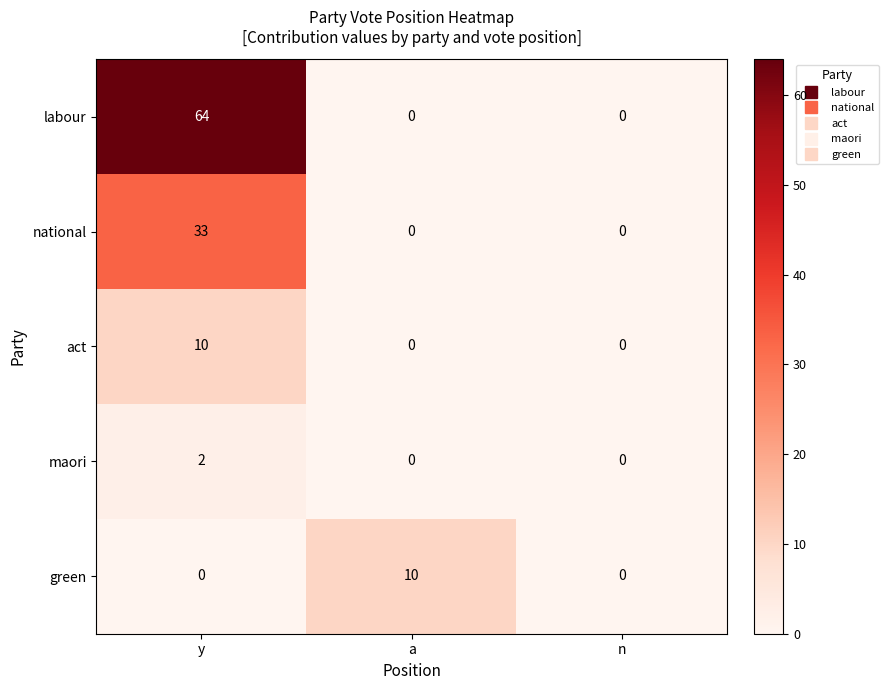

Reading left to right, extract all data points from this chart.

labour: y=64	a=0	n=0
national: y=33	a=0	n=0
act: y=10	a=0	n=0
maori: y=2	a=0	n=0
green: y=0	a=10	n=0